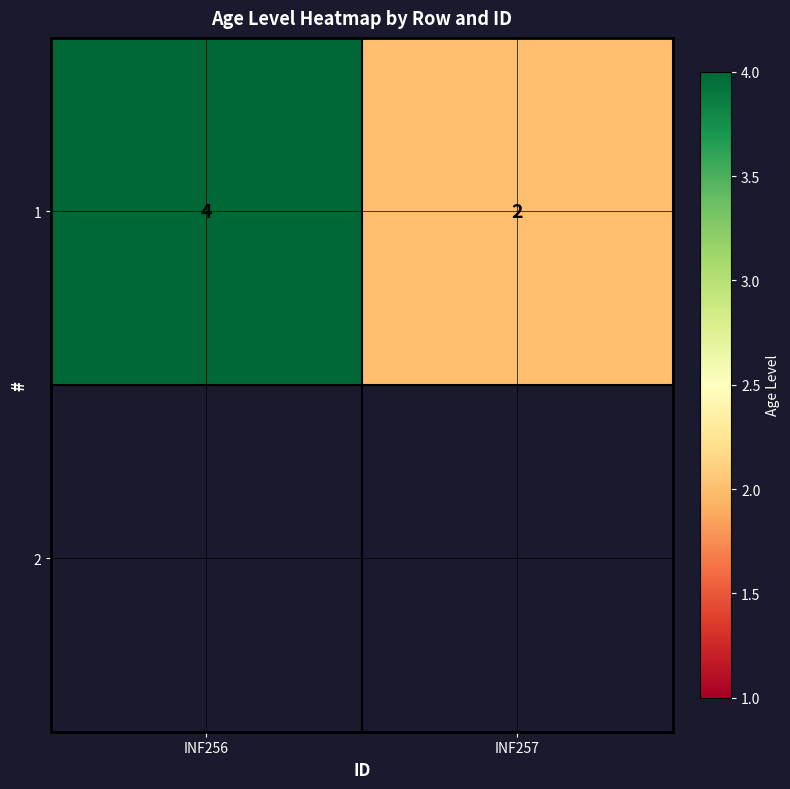

What is the ratio of the value at INF257 to the value at INF256?

0.5